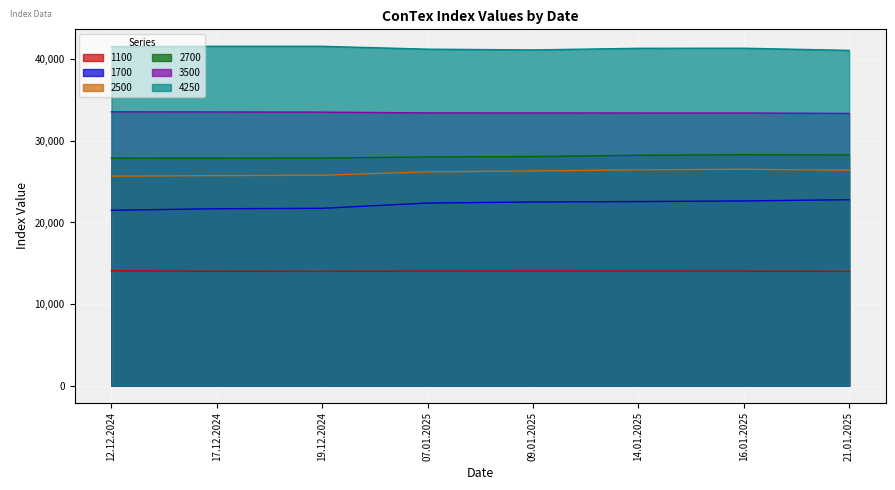

Reading left to right, list all the values displayed in this chart.

1100: 14080	14016	14002	14045	14055	14048	14034	13998
1700: 21500	21686	21736	22382	22514	22568	22641	22795
2500: 25682	25745	25795	26205	26318	26455	26527	26409
2700: 27886	27891	27900	28036	28086	28241	28300	28277
3500: 33570	33555	33530	33435	33430	33425	33425	33370
4250: 41570	41600	41600	41250	41156	41356	41365	41100